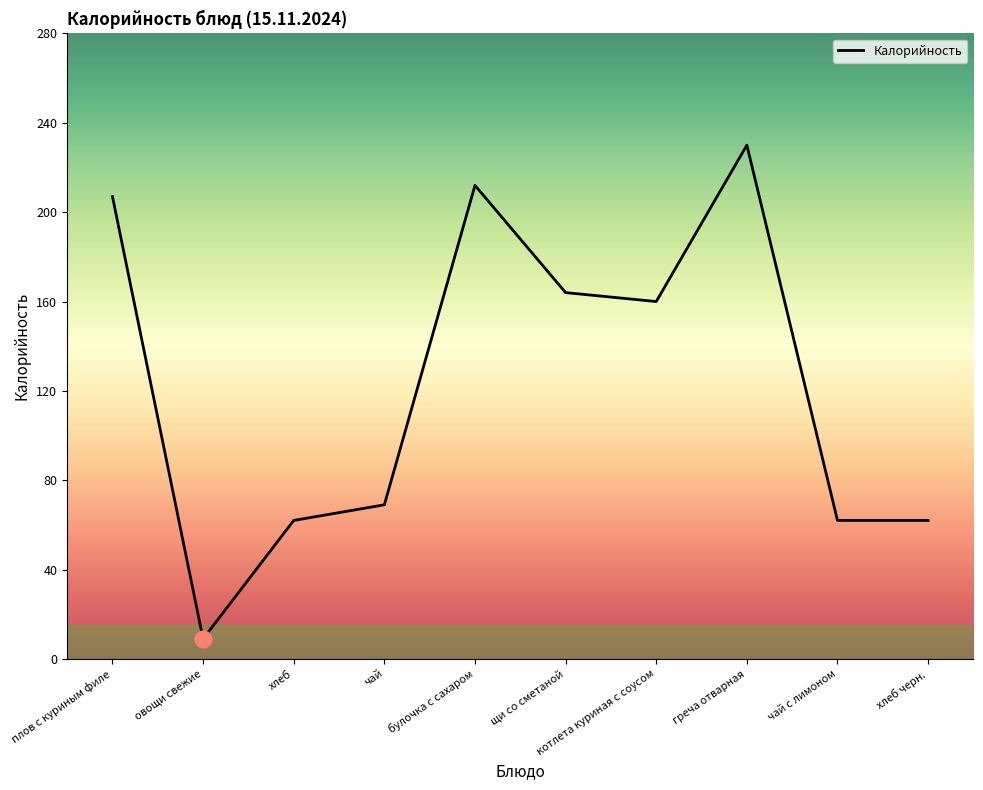

How many interior local peaks (higher than both neighbors) does the data have?

2